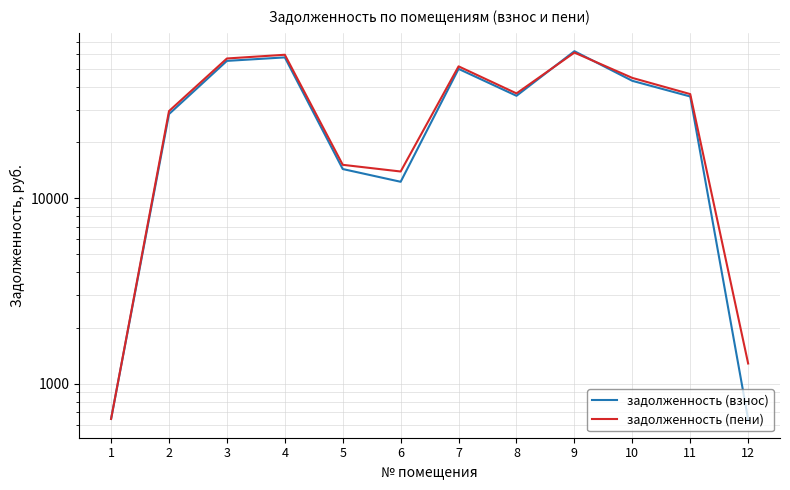

Reading left to right, list all the values displayed in this chart.

задолженность (взнос): 645.4	28434.7	55044.4	57477.1	14367.9	12266.3	49839.7	35676.9	62068.4	42962.1	35371.3	642.3
задолженность (пени): 645.4	29508.9	56706.5	59385.4	15142.1	13934.6	51421.8	36754.2	61007.6	44553.4	36439.3	1284.6